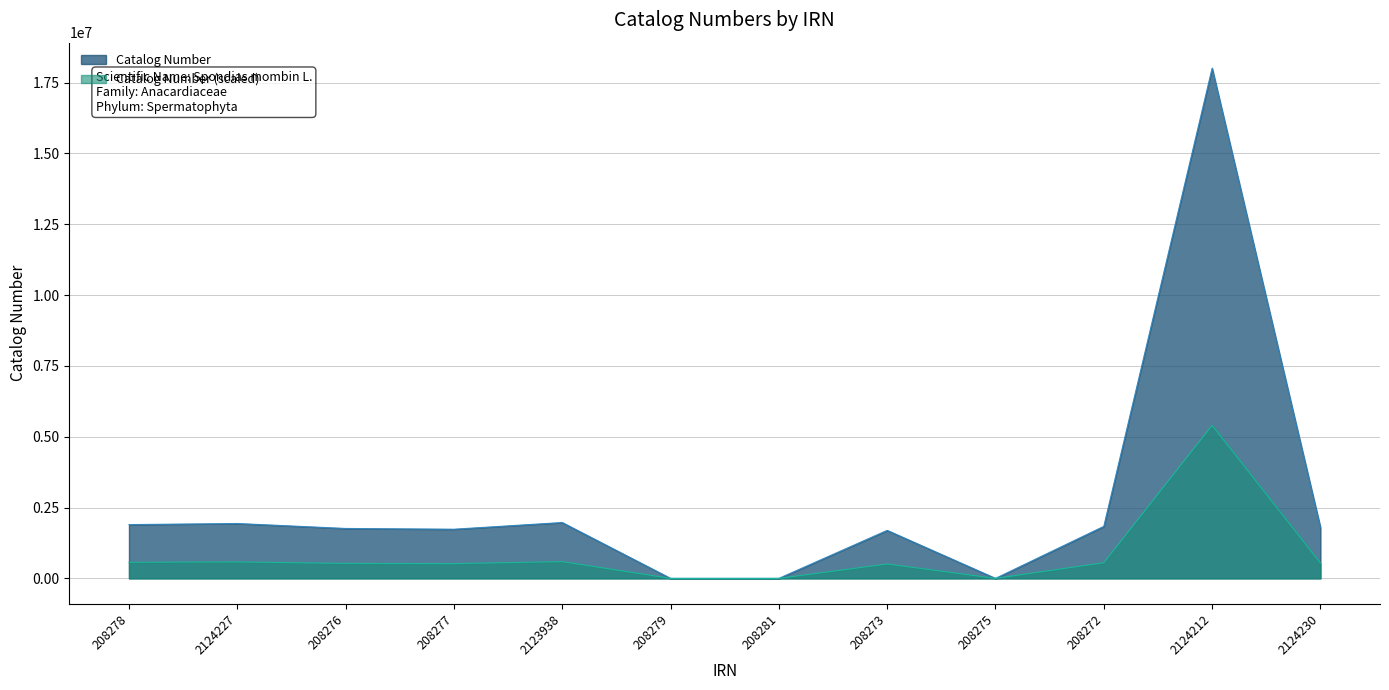

Which label corresponds to the smallest value in the chart?

208279